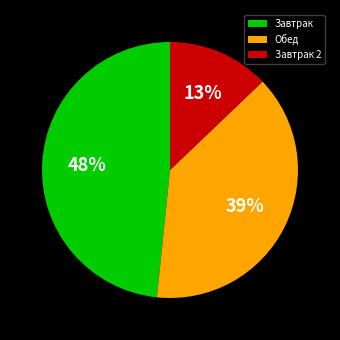

Which has a higher value, Завтрак or Завтрак 2?

Завтрак